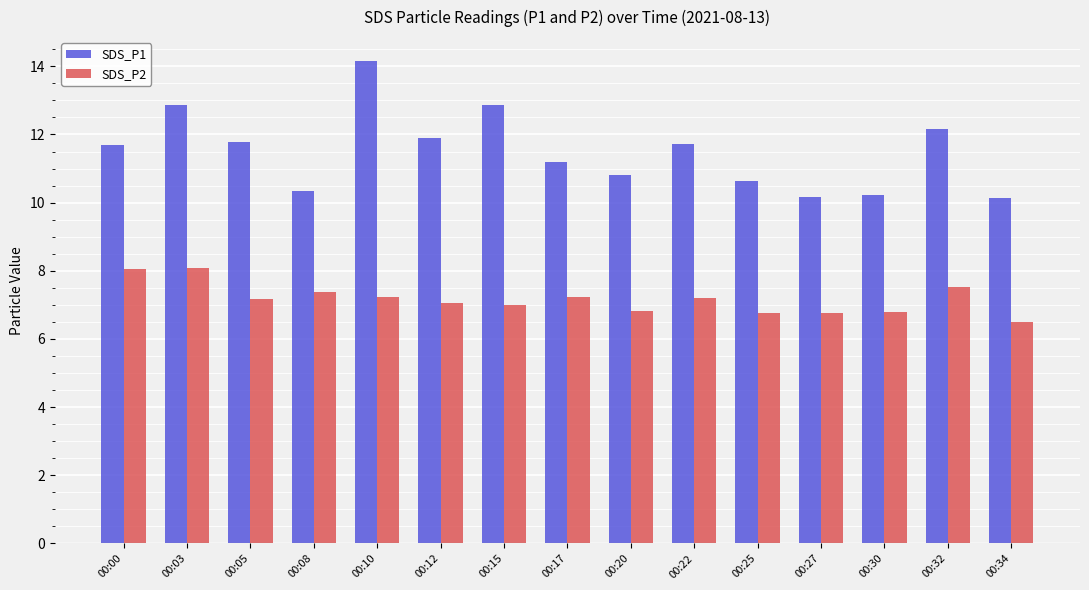

What is the minimum value shown in the chart?

6.5